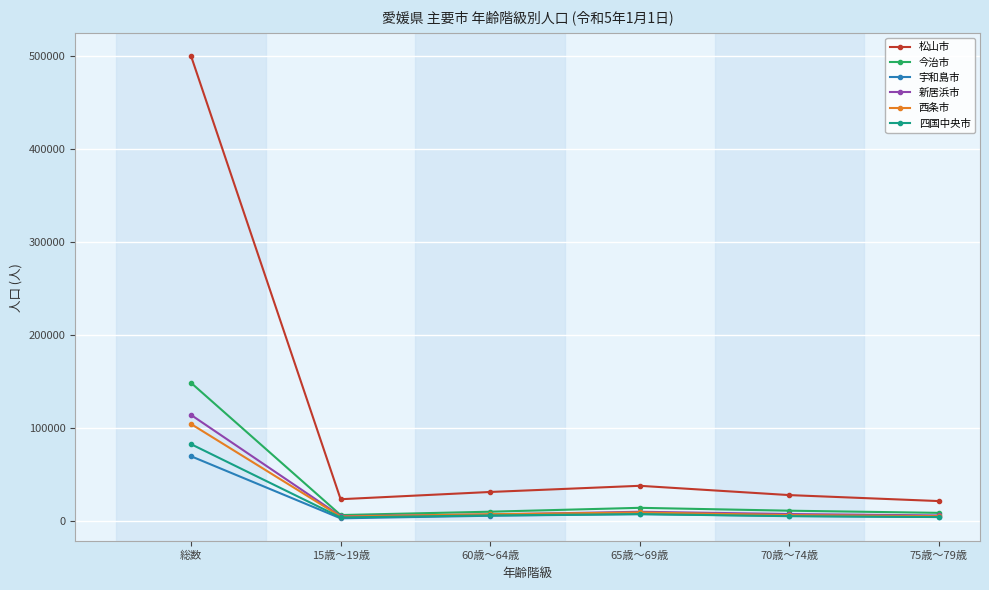

At how many categories does at least one series exceed 372976?

1